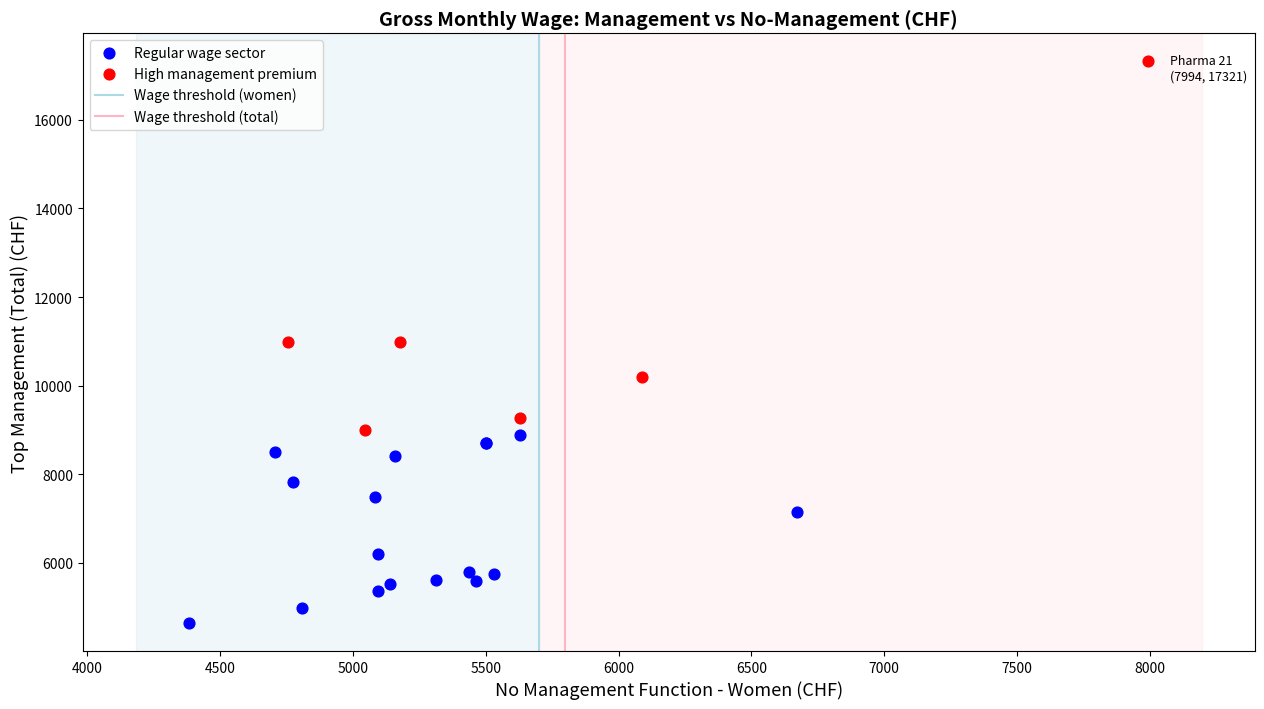

Which series reaches the maximum Y coordinate?

High management premium